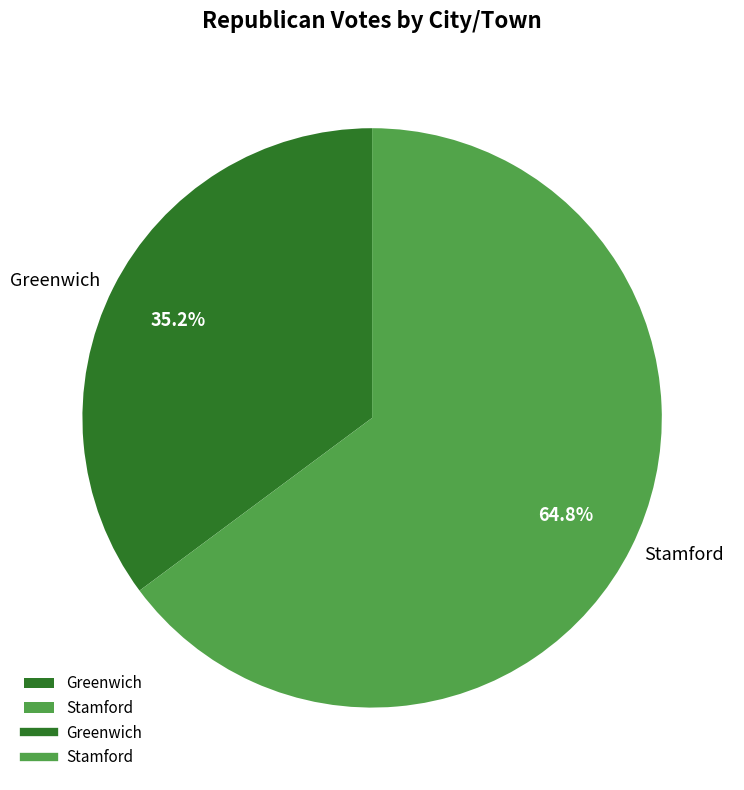

What percentage is the Greenwich slice, to the nearest percent?

35%